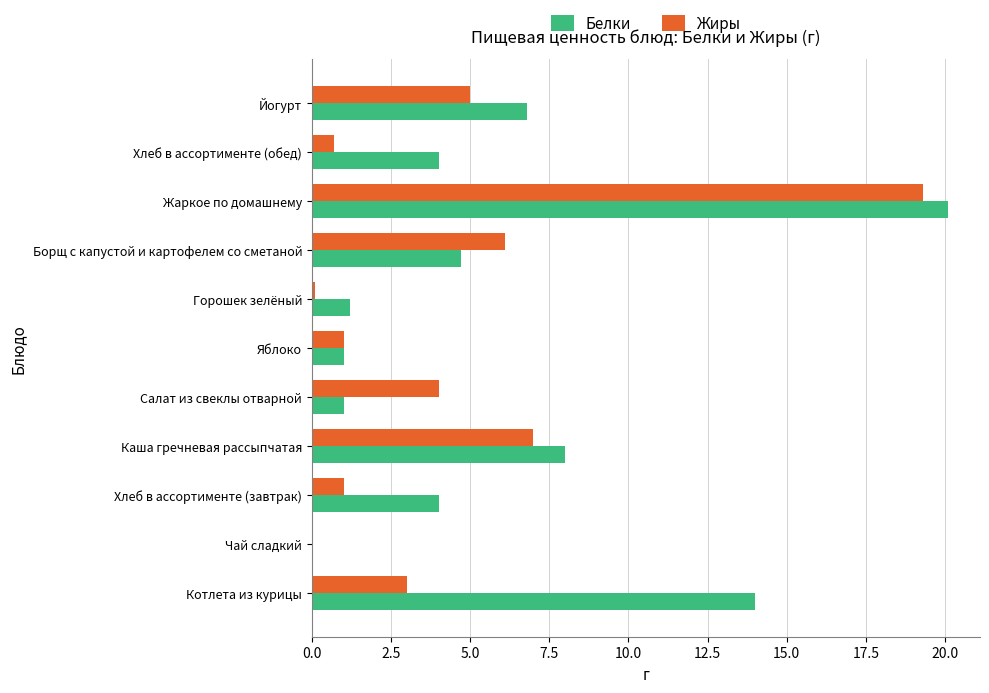

Where is Жиры nearest to the value 9?

Каша гречневая рассыпчатая